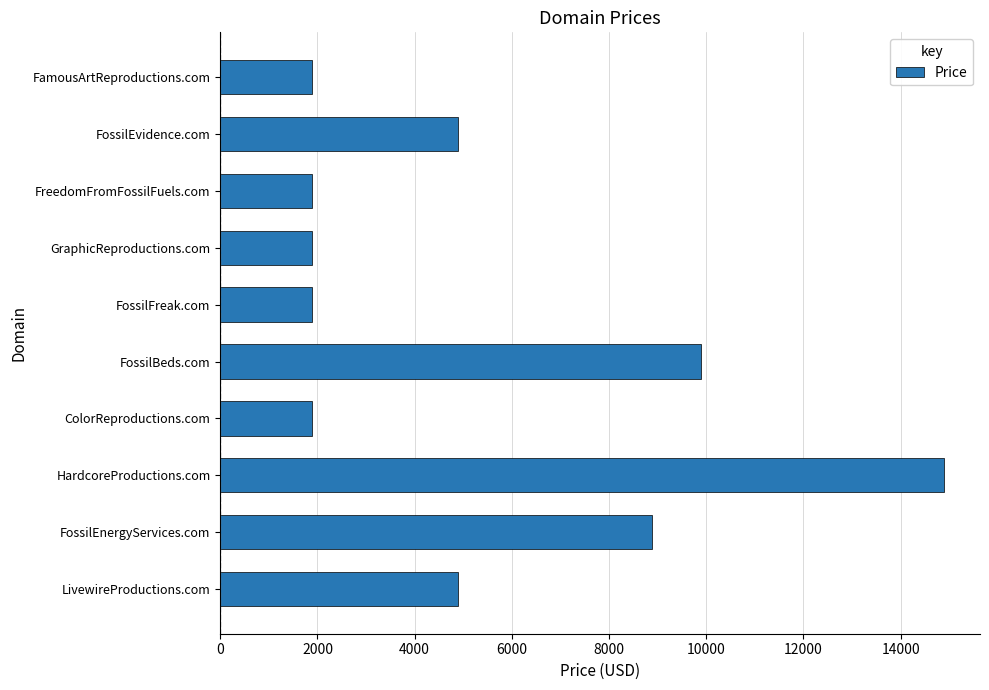

What is the difference between the second highest and minimum values?

8000